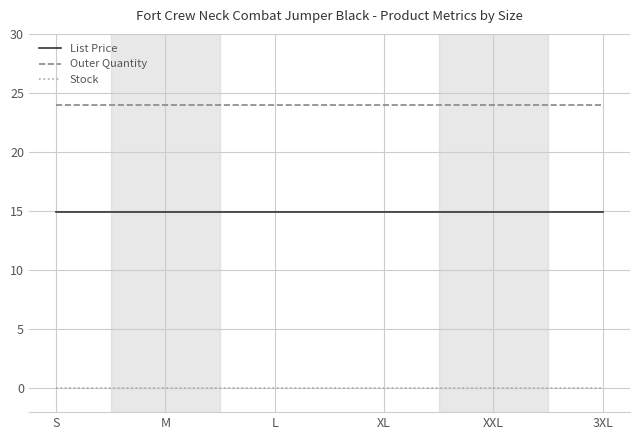

What is the difference between the highest and lowest values at 3XL?

24.0